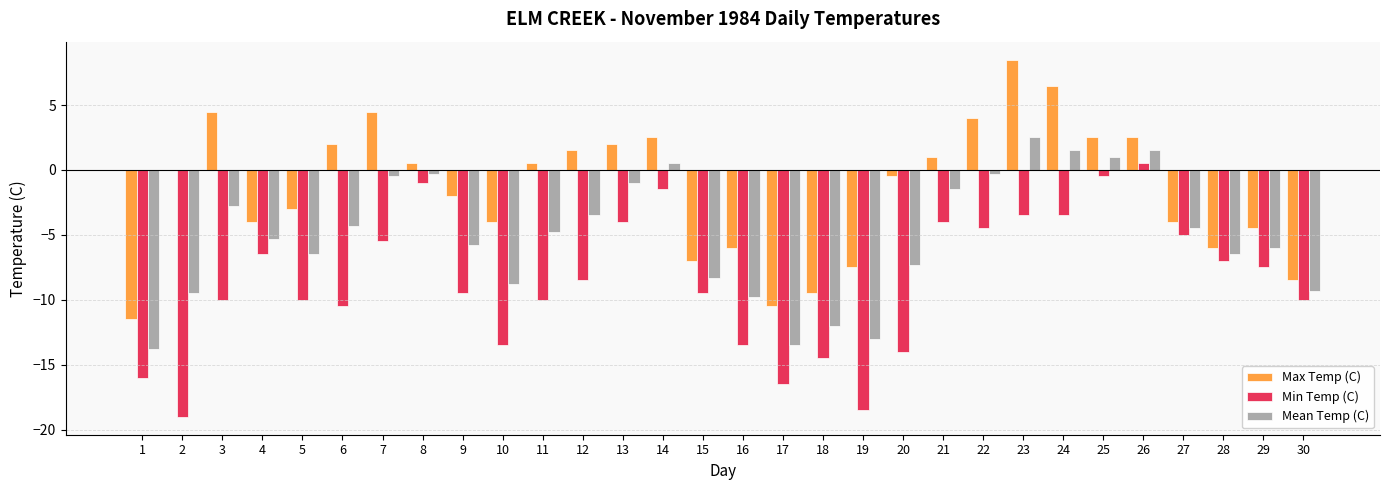

Between 14 and 17, which series saw the biggest shift?

Min Temp (C)